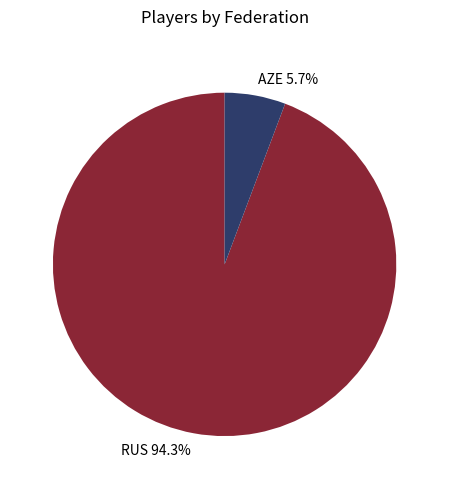

Is there any slice that represents more than half of the pie?

Yes